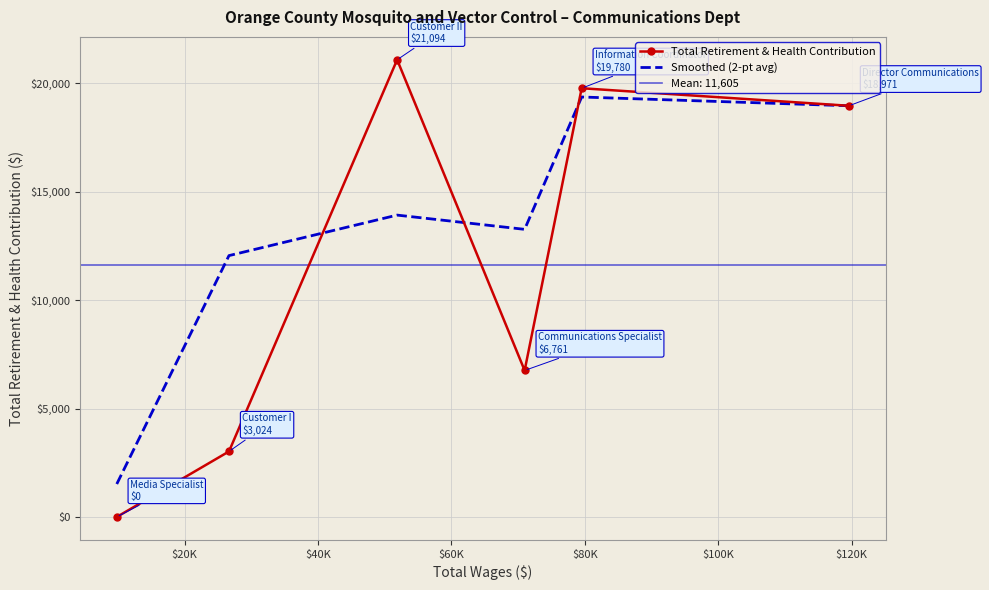

Count the number of categories in the chart.

6